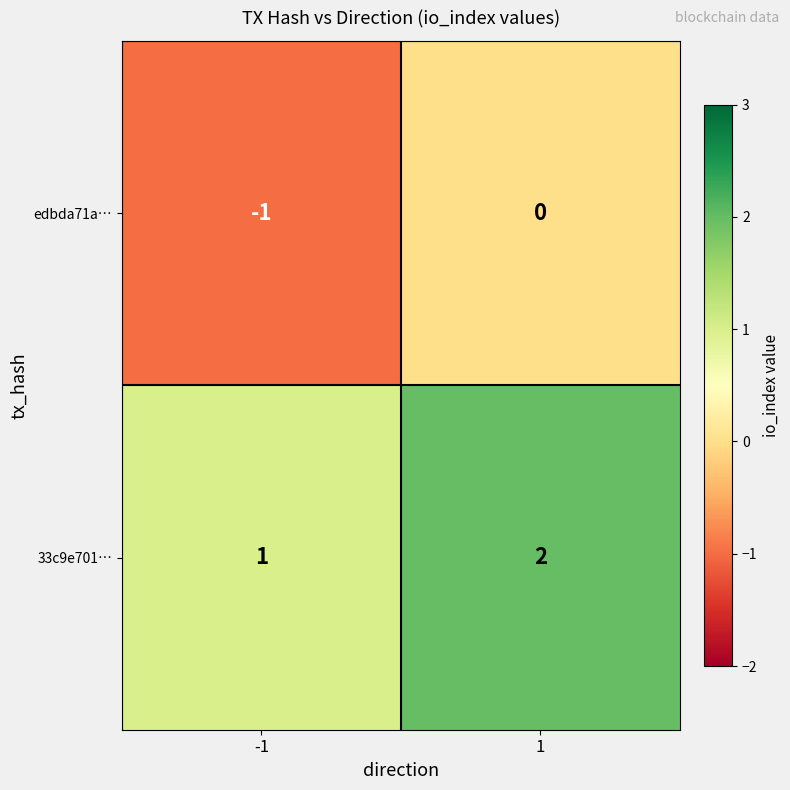

Which label corresponds to the smallest value in the chart?

-1